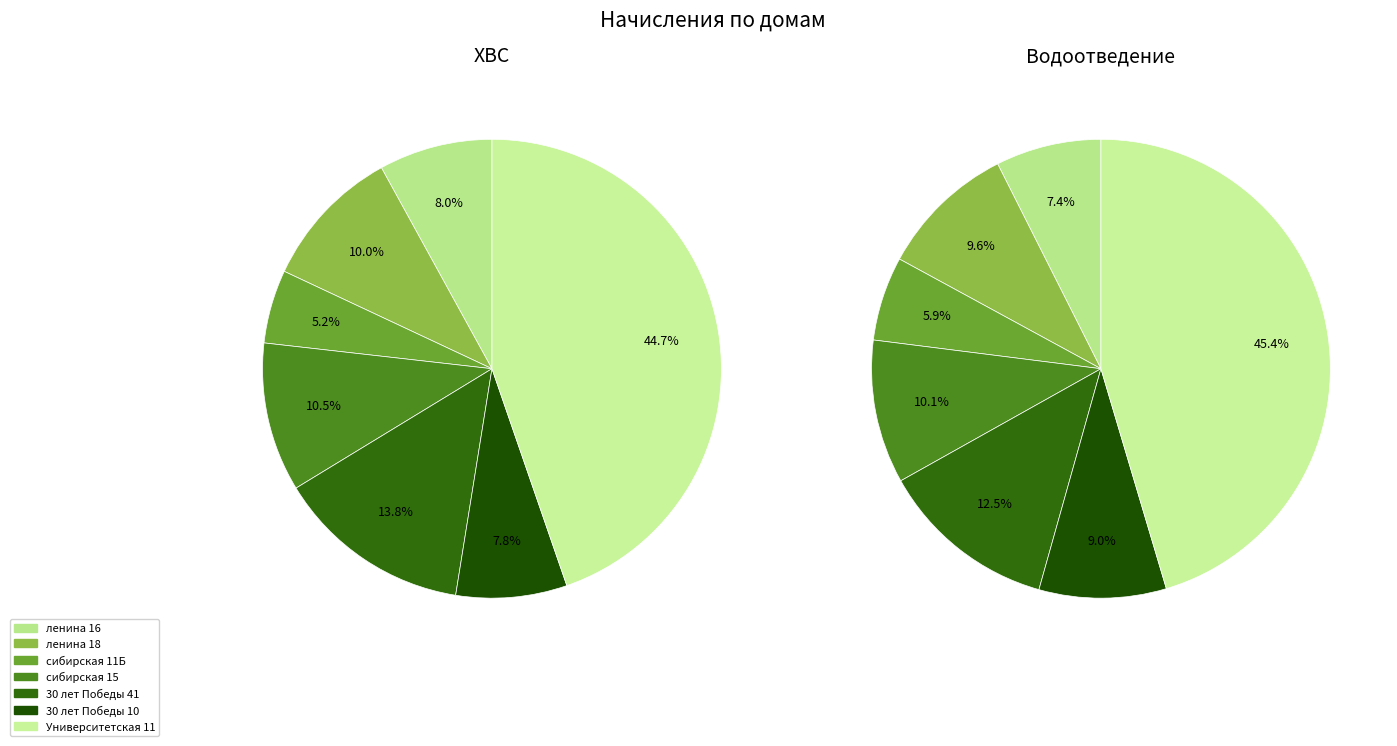

What portion of the pie excludes 30 лет Победы 10?

92.2%